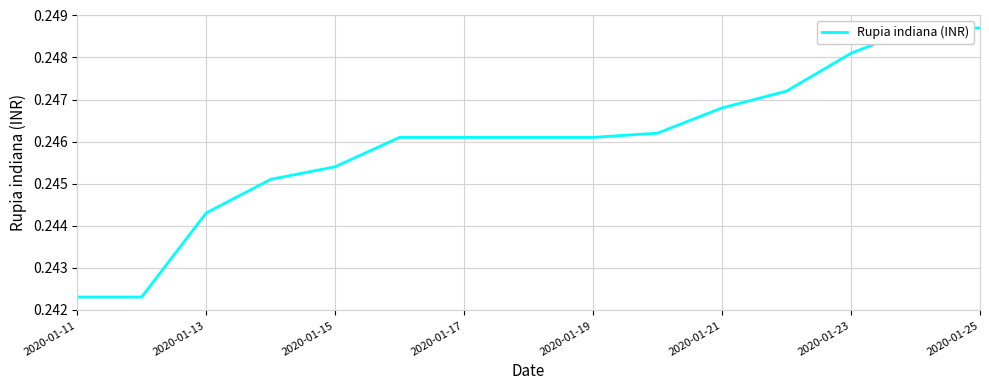

Is it true that the value at 2020-01-21 is 0.2?

True